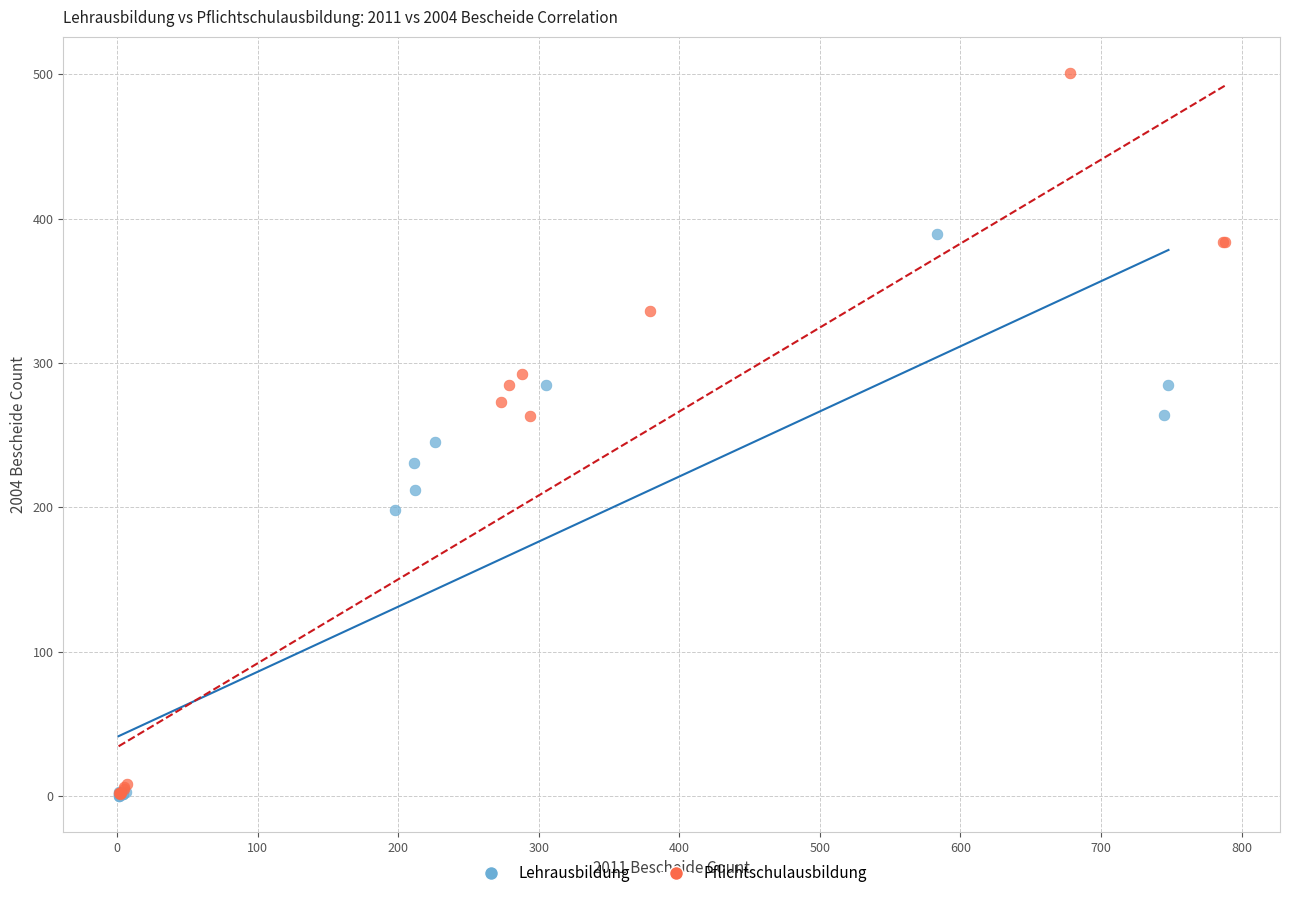

Which series has the widest spread of Y values?

Pflichtschulausbildung